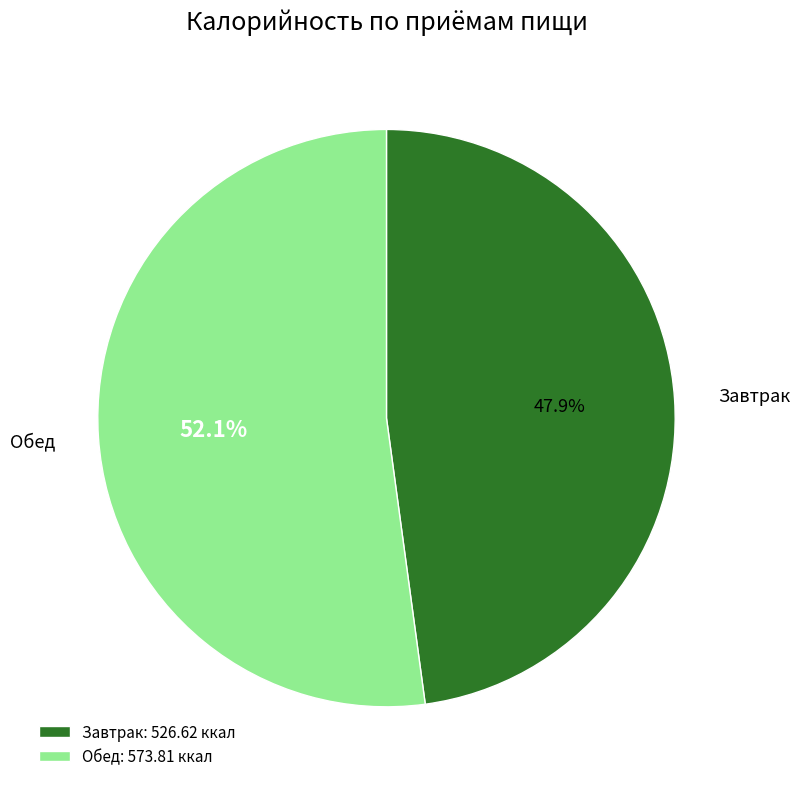

Which category has the smallest portion of the pie?

Завтрак